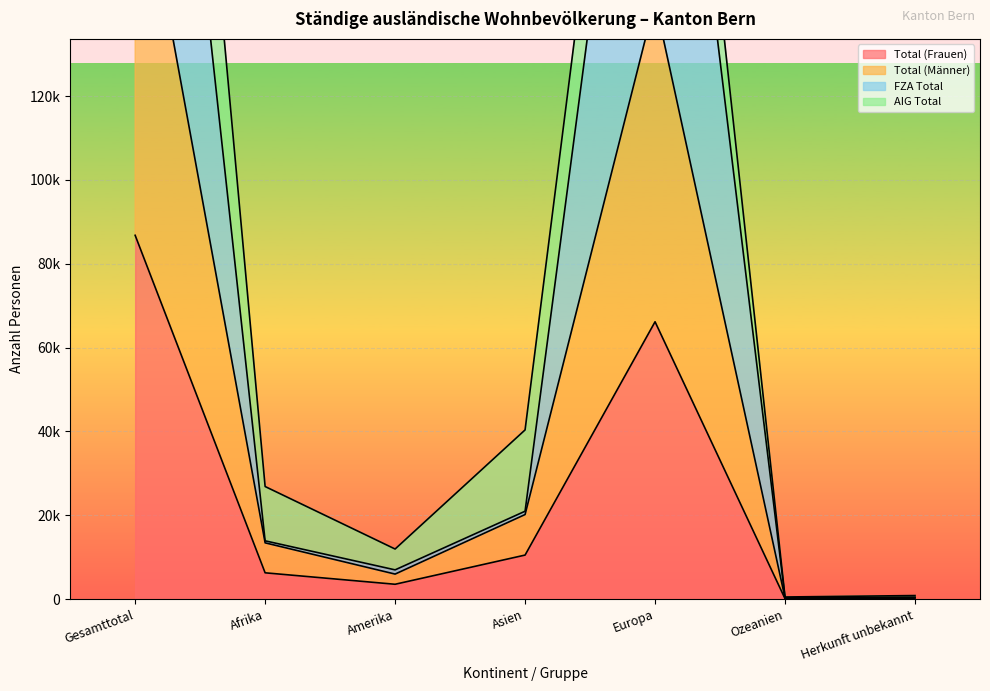

True or false: FZA Total has more than 0 points higher than both neighbors.

True